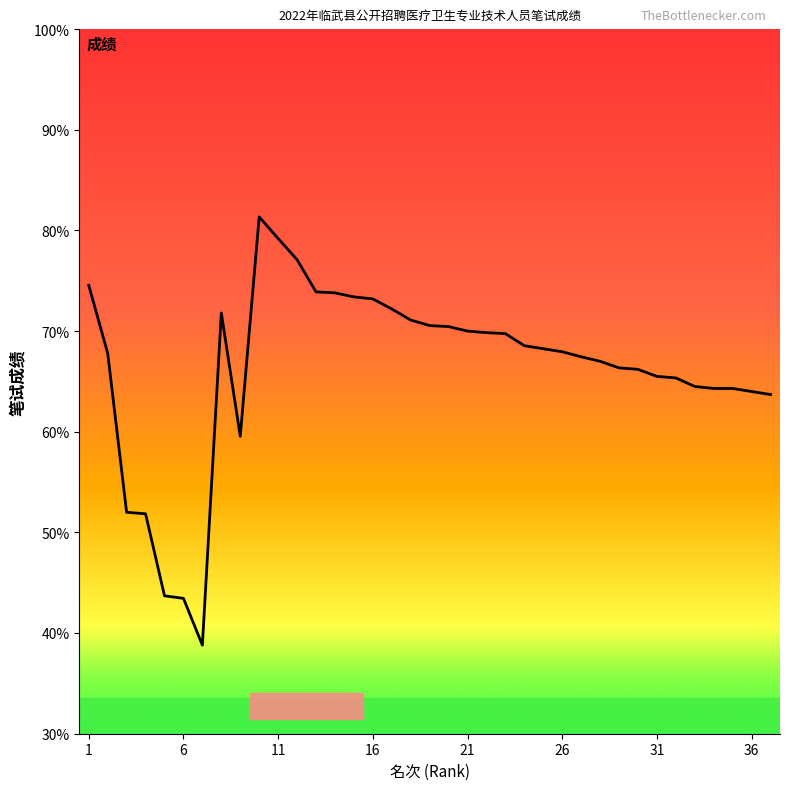

What is the minimum value shown in the chart?

38.8